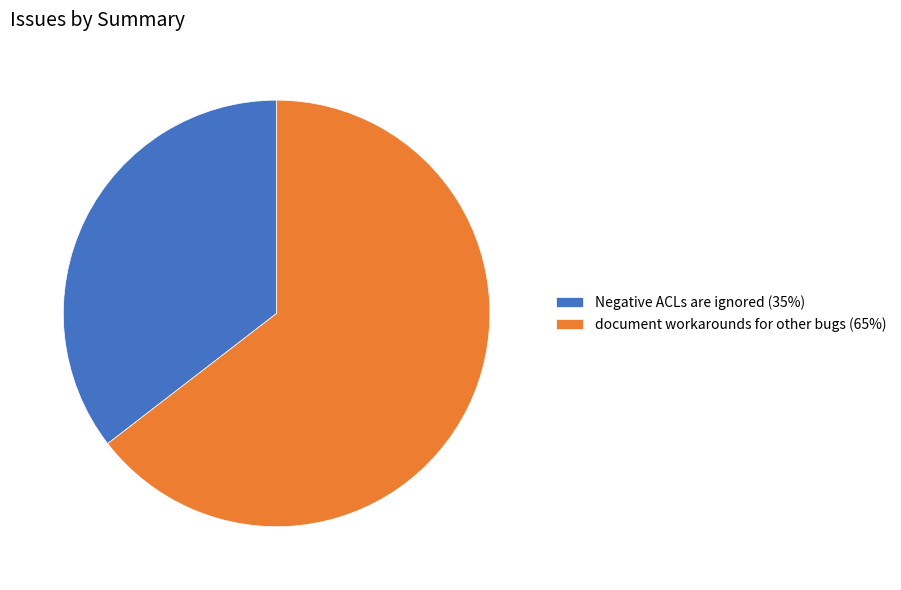

Combined, do document workarounds for other bugs and Negative ACLs are ignored account for over 50%?

Yes